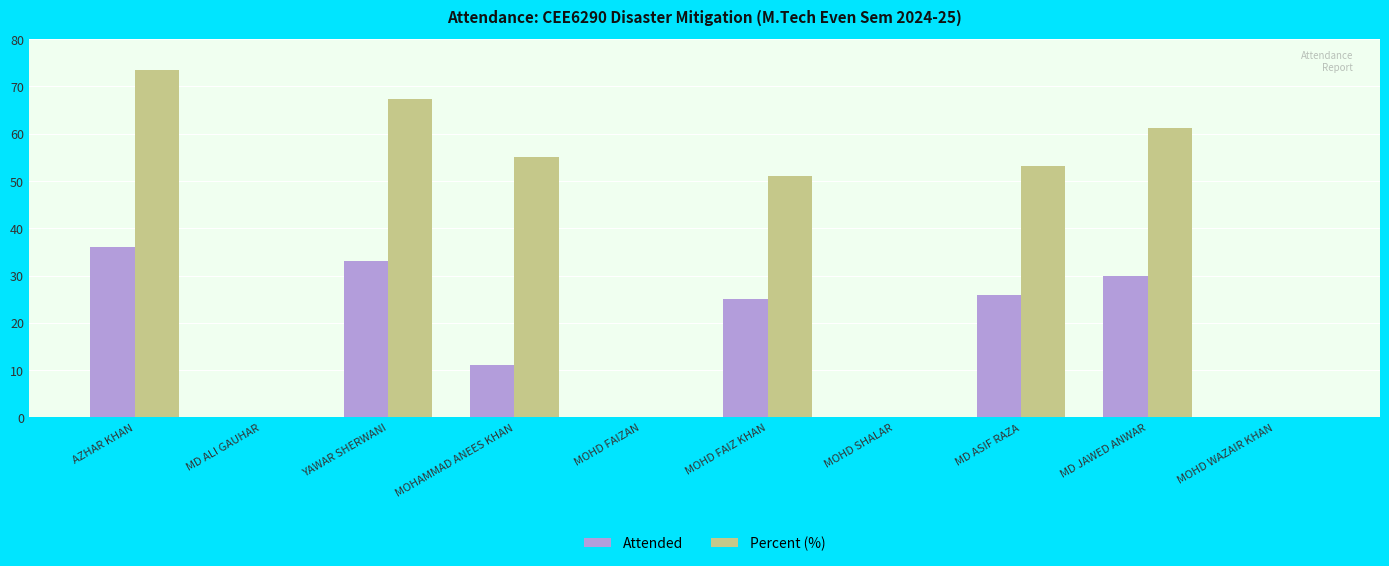

Is the value of Percent (%) at MOHD FAIZAN greater than the value of Attended at YAWAR SHERWANI?

No